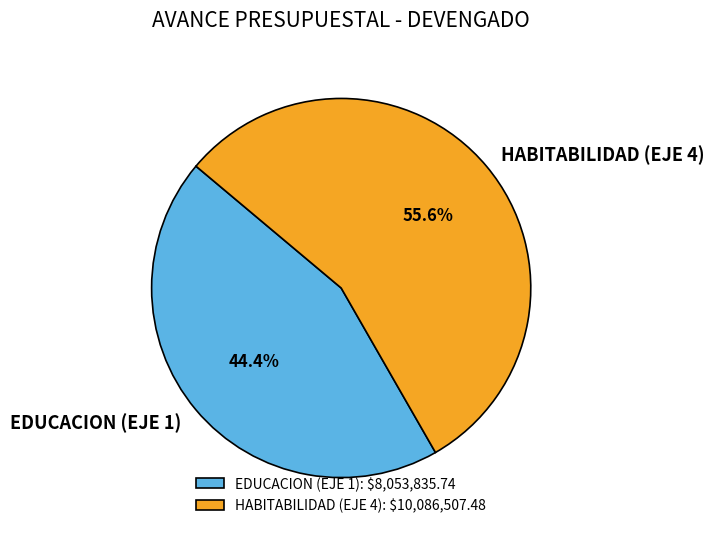

Count the number of slices in the pie.

2